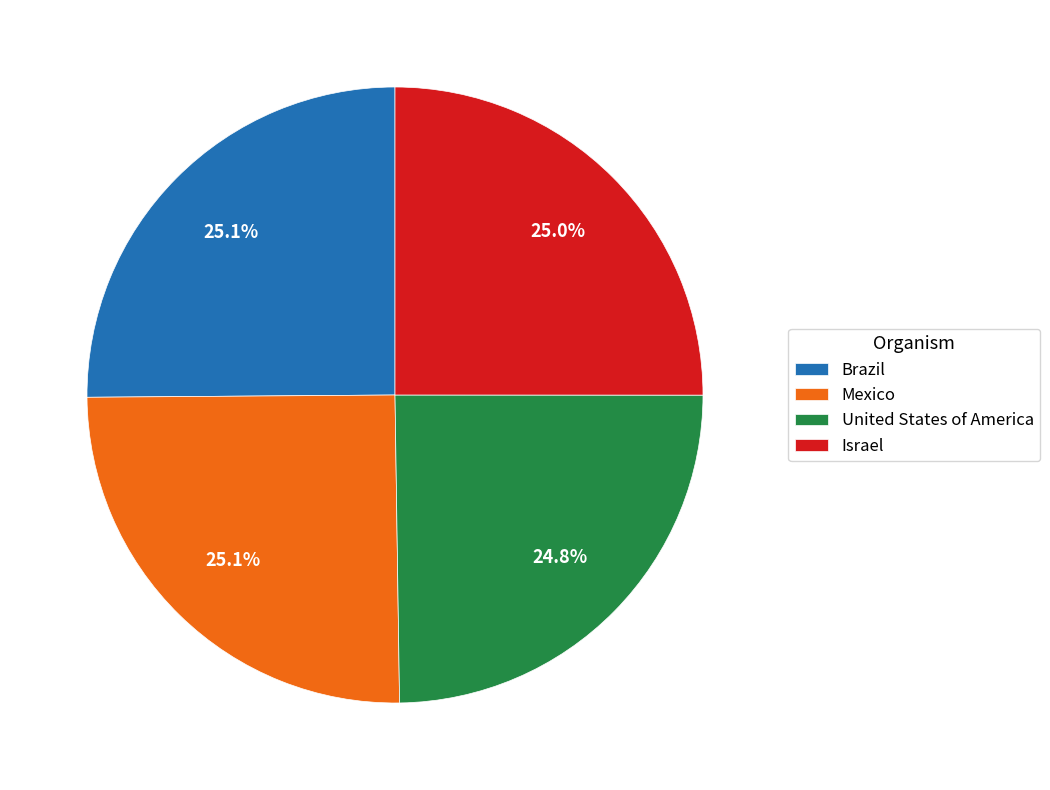

Combined, what portion of the pie is United States of America and Brazil?

49.9%